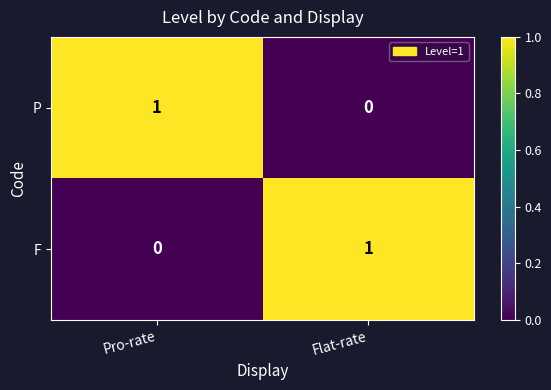

What is the maximum value shown in the chart?

1